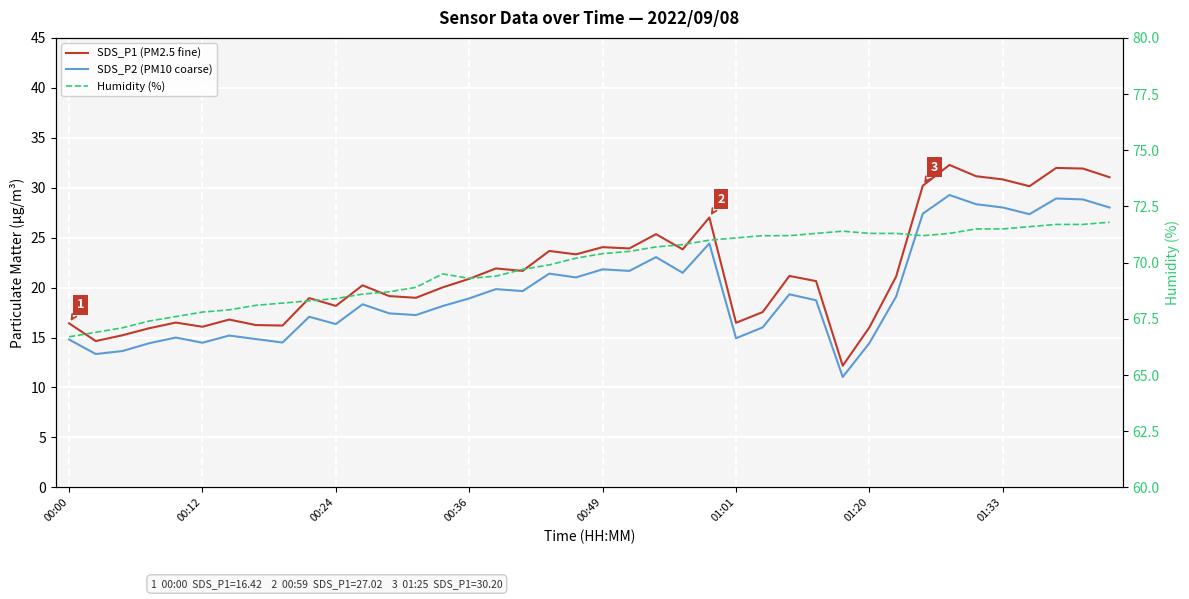

Is the value of SDS_P1 (PM2.5 fine) at 35 greater than the value of Humidity (%) at 11?

No